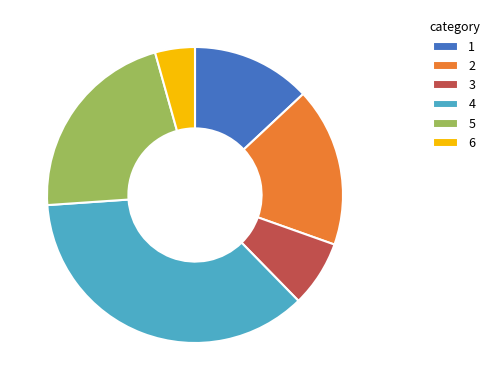

Is there any slice that represents more than half of the pie?

No